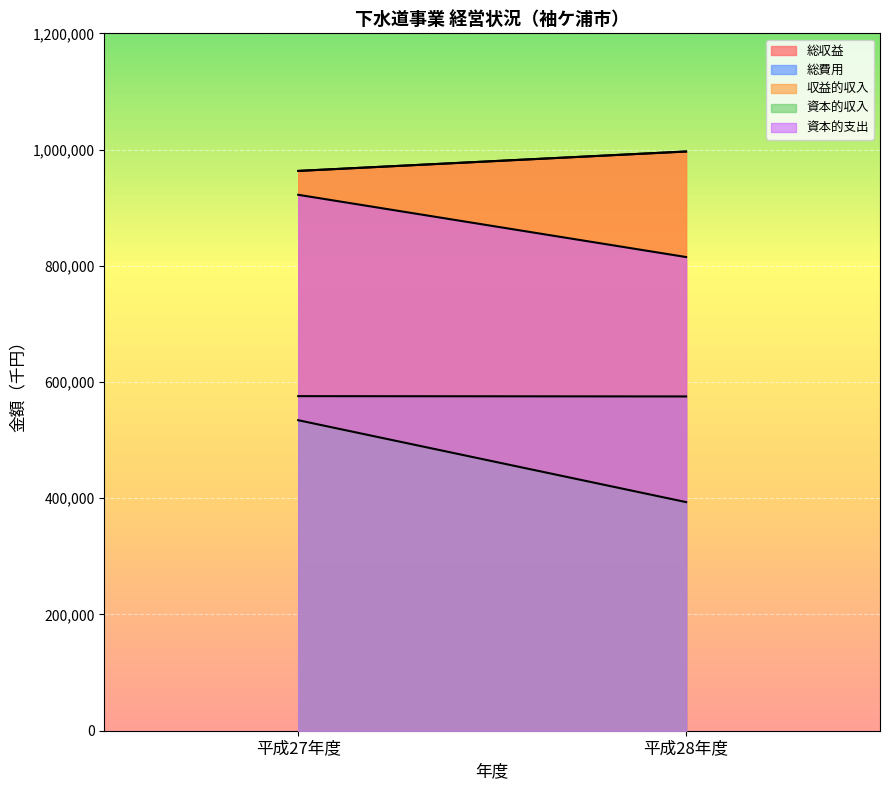

What is the greatest value displayed?

996668